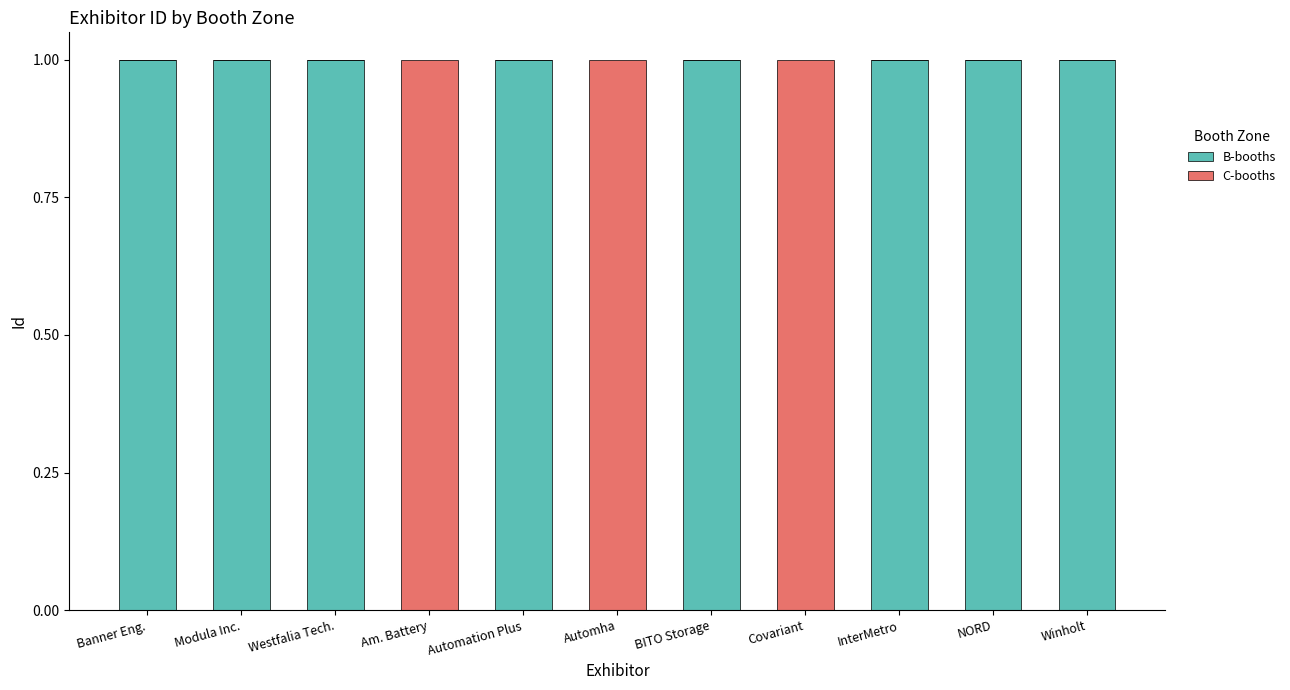

What is the sum of all B-booths values?

8